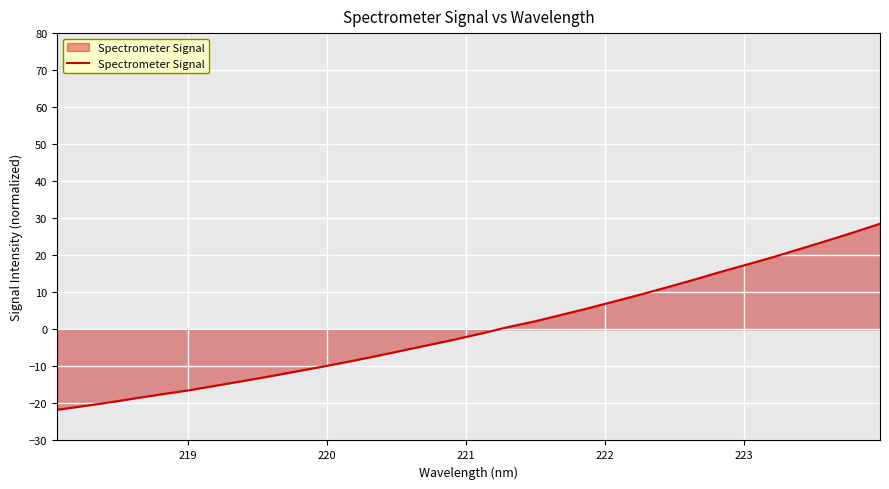

What is the greatest value displayed?

28.5